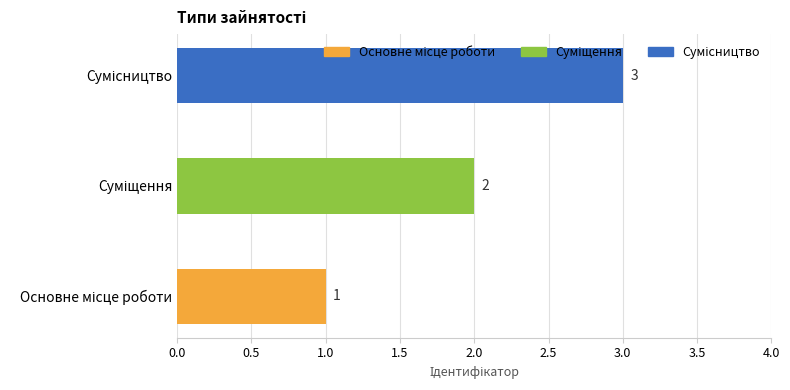

Count the values in the range 1 to 3.

3